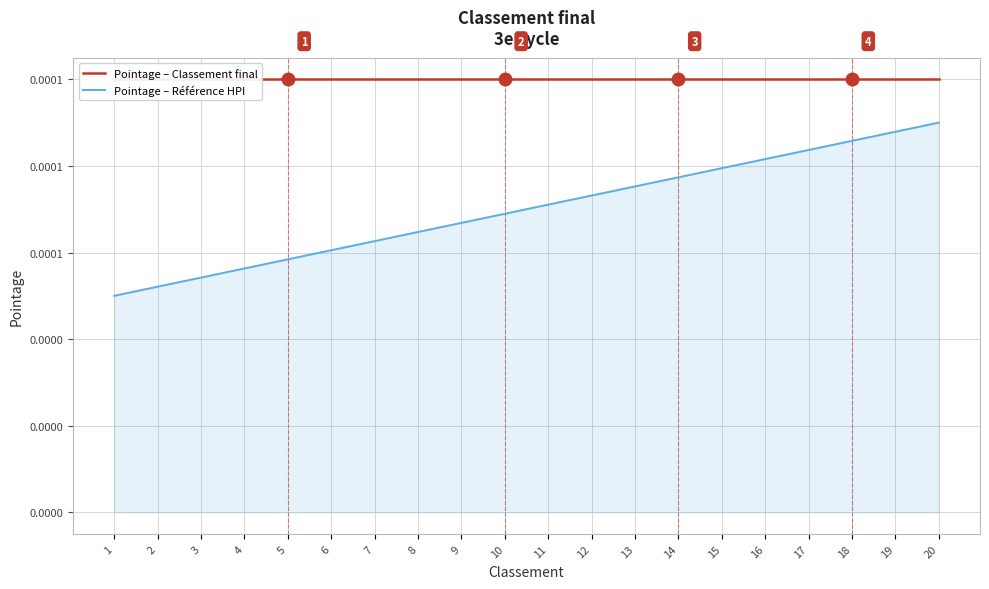

Rank the series at 2 from highest to lowest value.

Pointage – Classement final, Pointage – Référence HPI